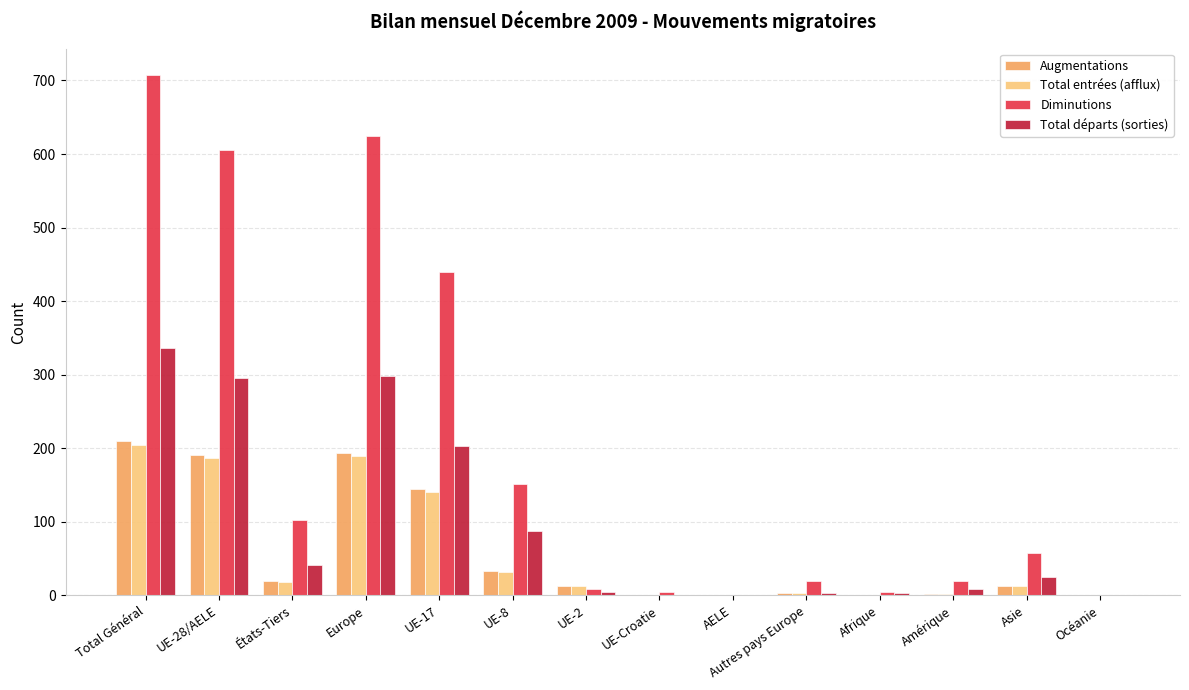

Which series changed the most between UE-17 and Amérique?

Diminutions